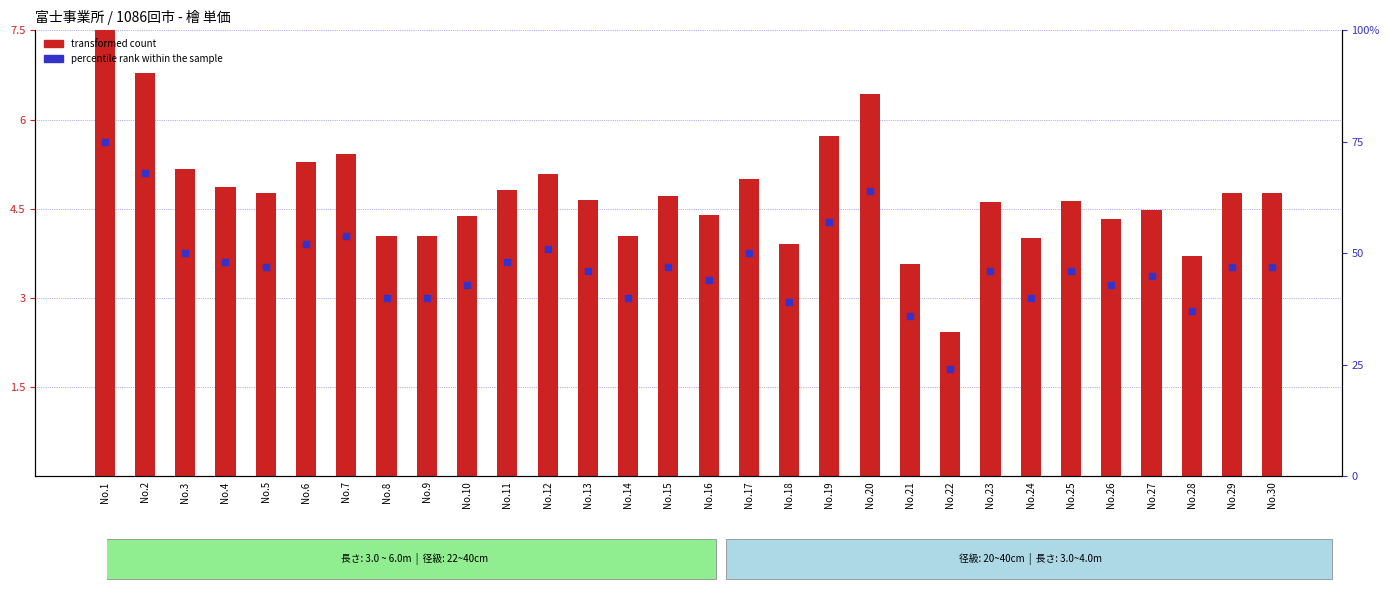

Which series has the largest total across all categories?

percentile rank within the sample